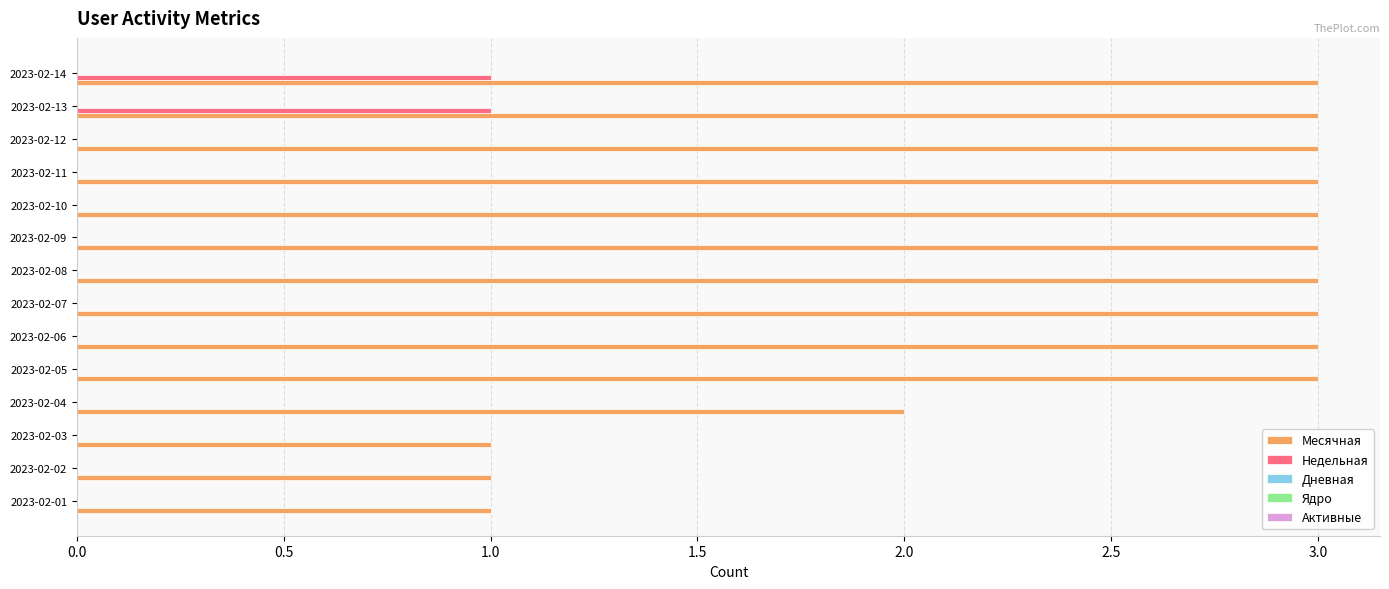

Which series changed the most between 2023-02-02 and 2023-02-04?

Месячная